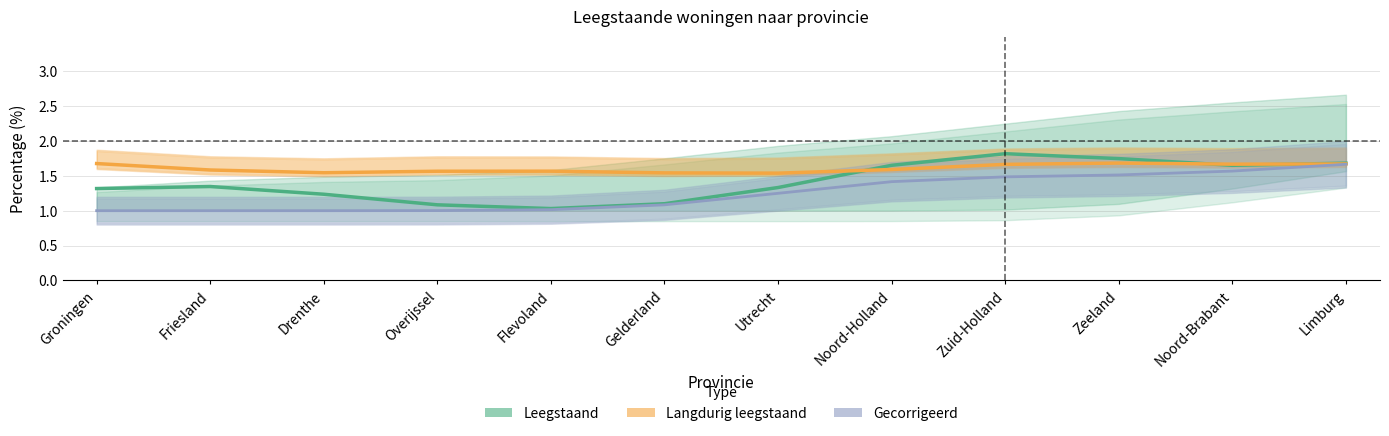

Count the number of categories in the chart.

12